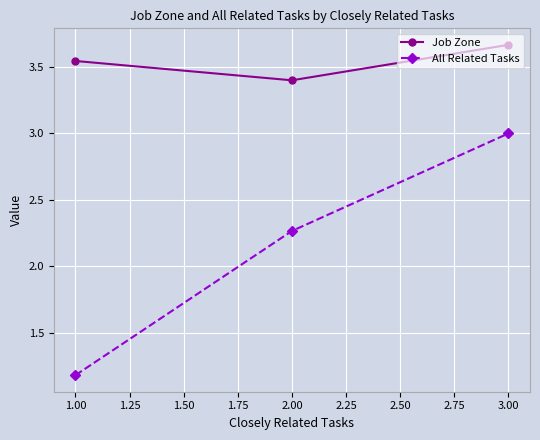

What are all the series names shown in the legend?

Job Zone, All Related Tasks